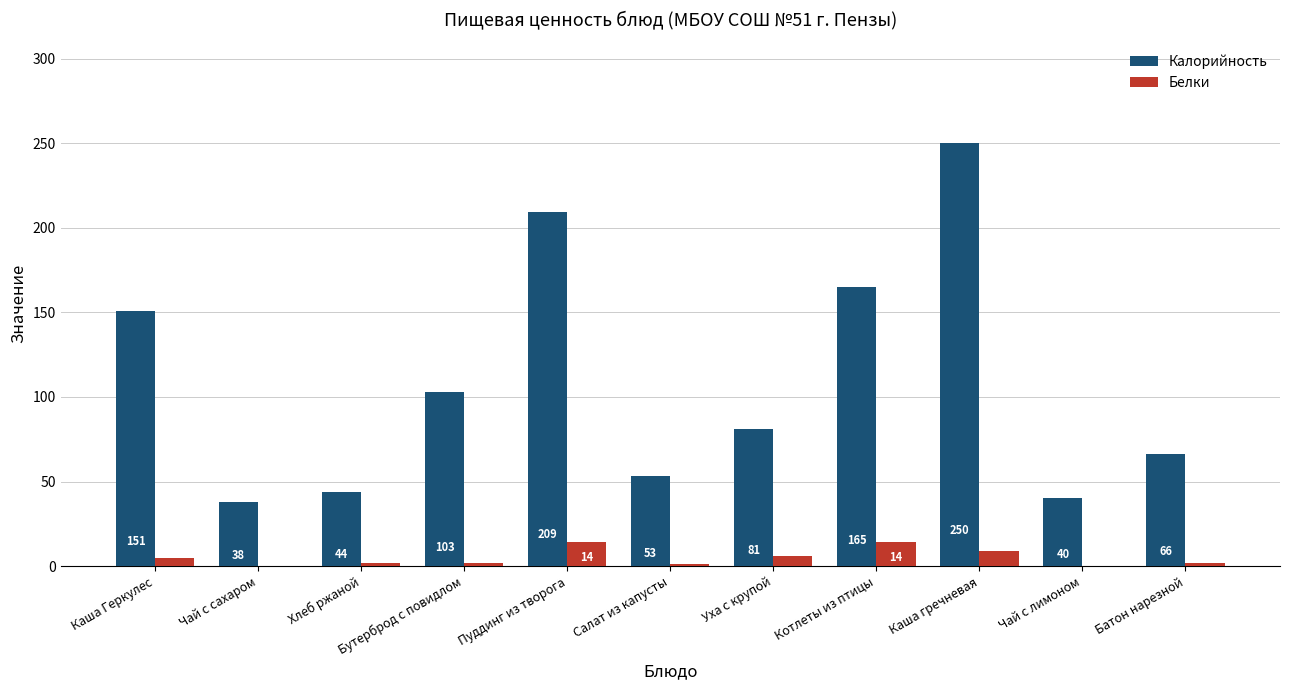

Which series has the widest spread of values?

Калорийность